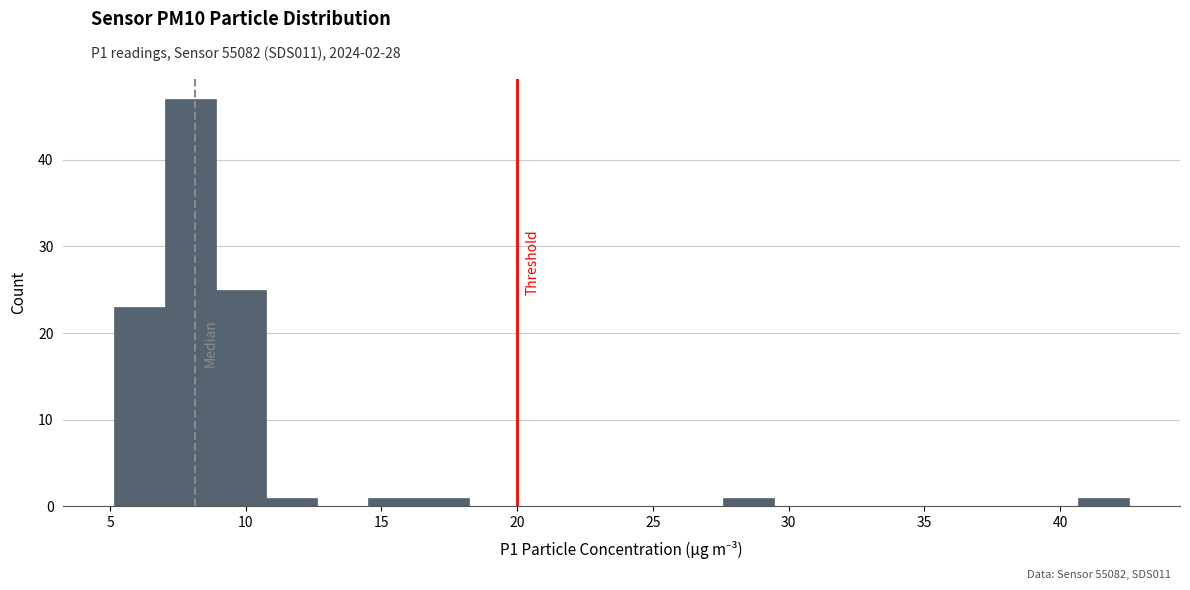

Around what value on the x-axis is the tallest bar? Give the approximate position of its centre, as read against the axis.

8.0